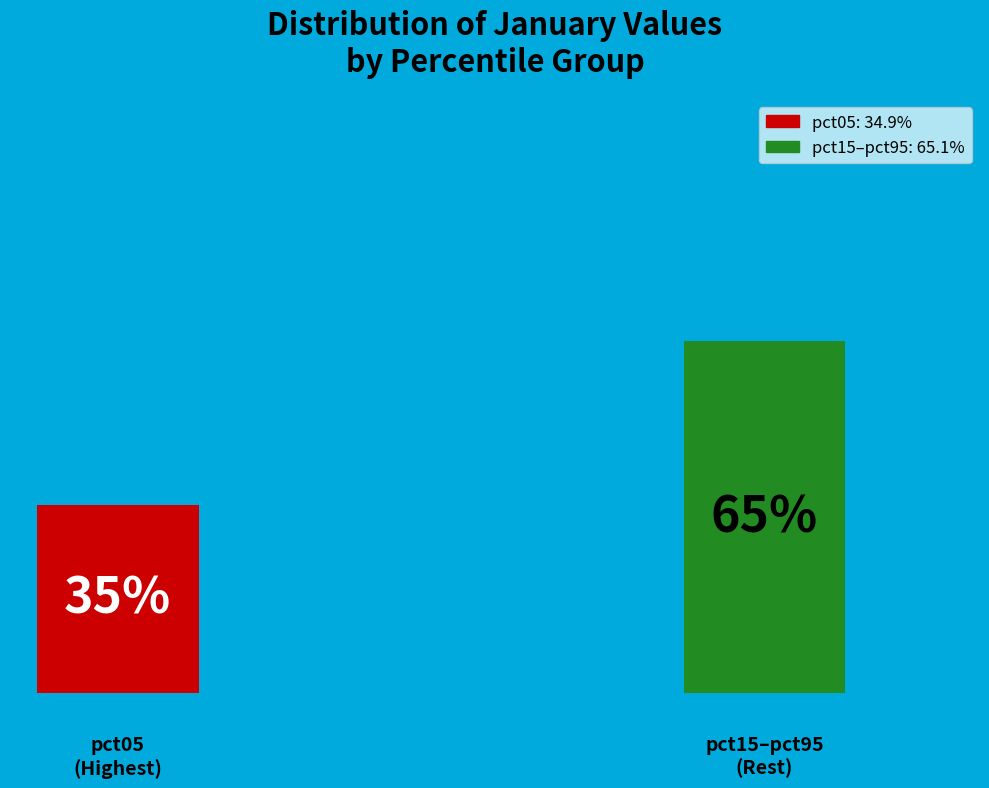

To the nearest percent, what percentage of the pie is pct05?

35%